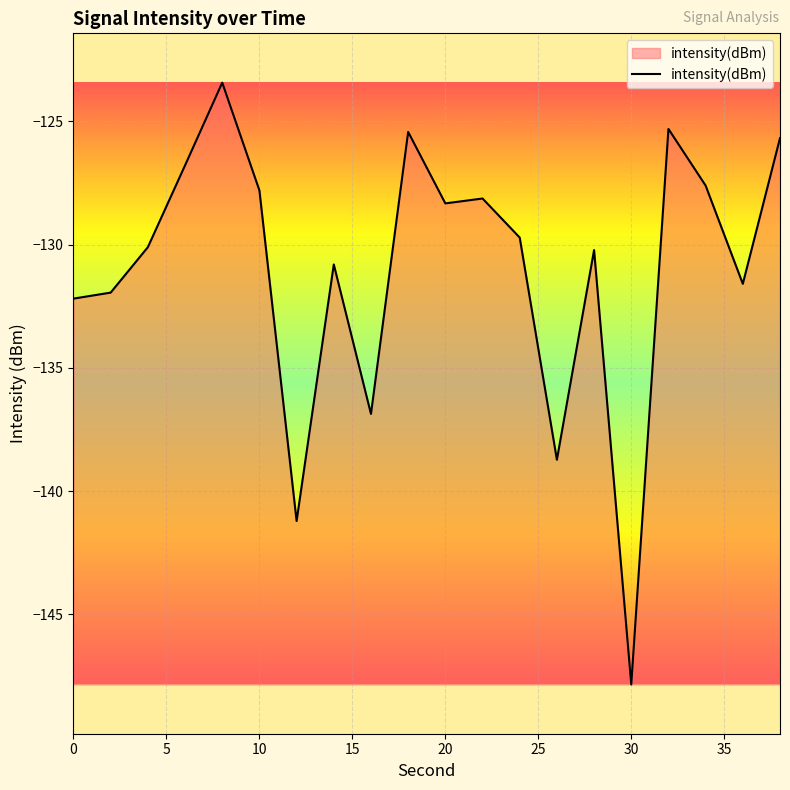

What is the difference between the maximum and minimum values?

24.4